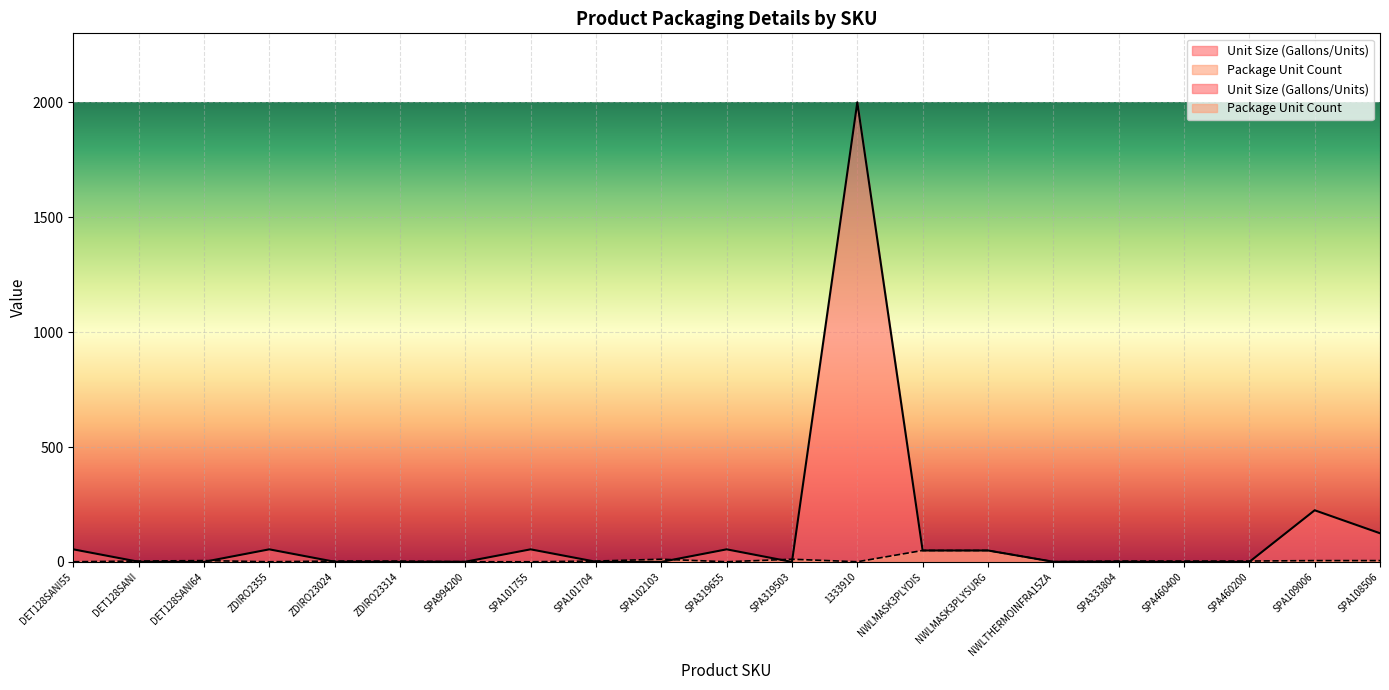

What are all the series names shown in the legend?

Unit Size (Gallons/Units), Package Unit Count